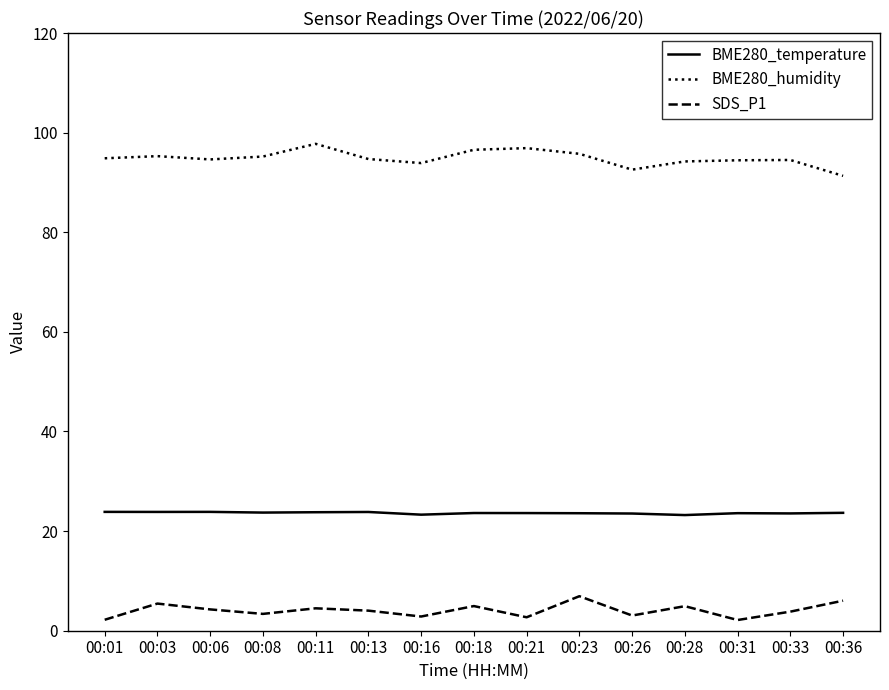

At how many categories does at least one series exceed 60?

15